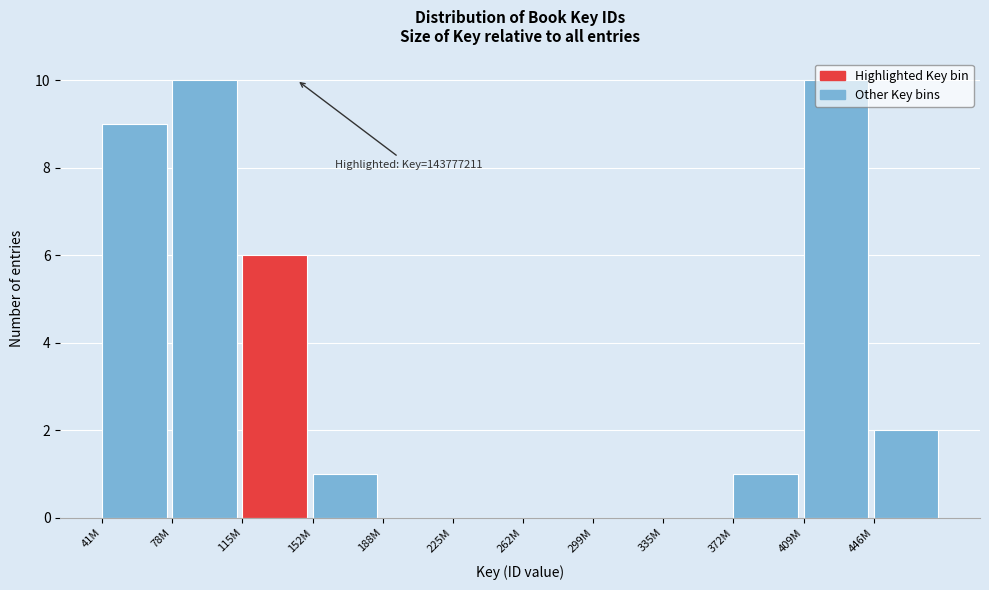

Where is the data nearest to the value 5?

115M